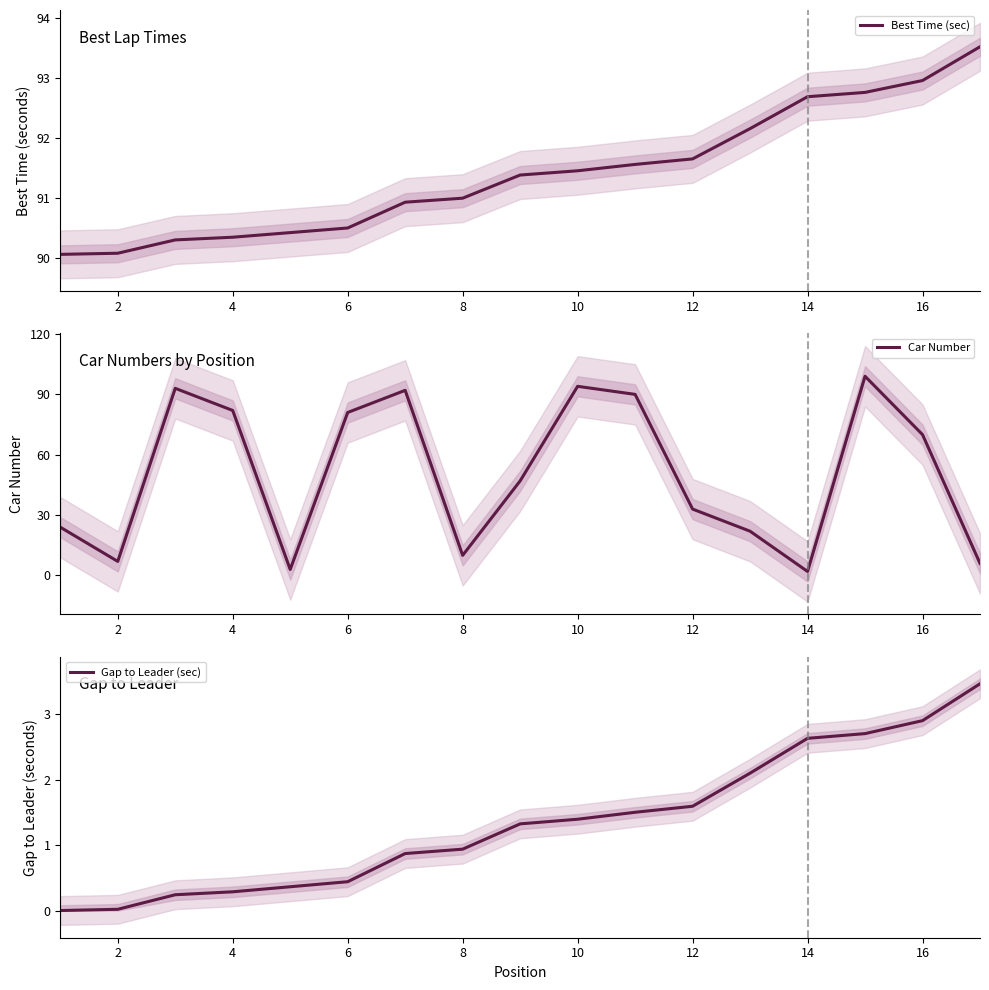

True or false: Best Time (sec) has more than 0 interior local peaks.

False